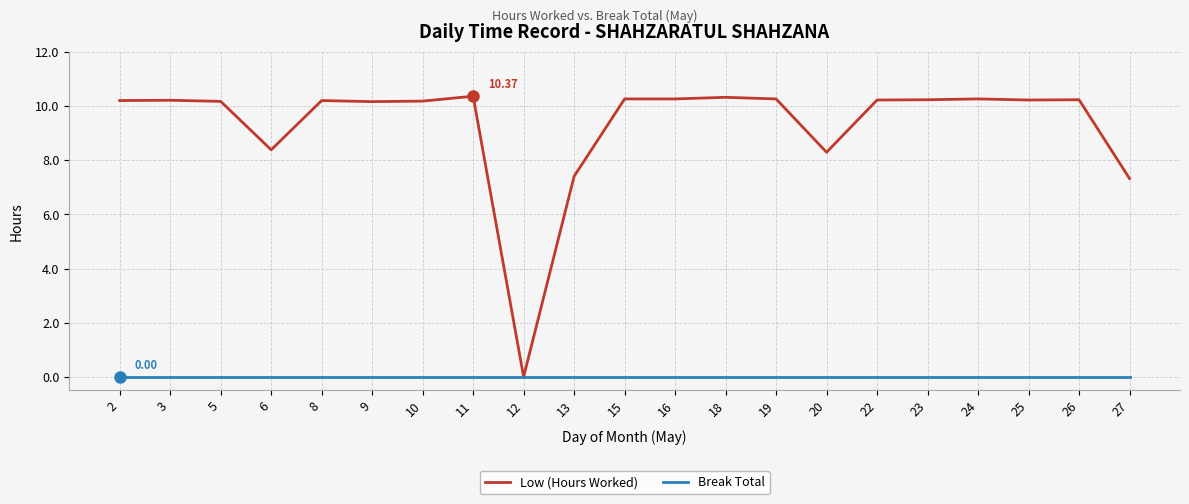

What is the total value across all series at 5?

10.2